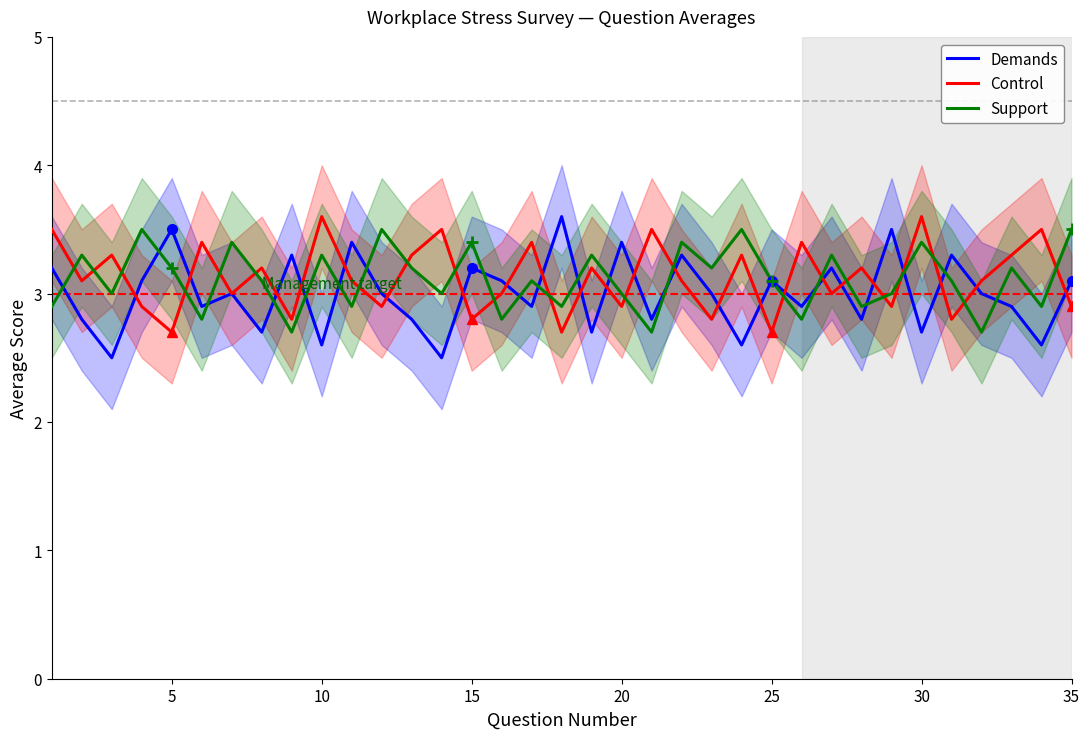

In Control, how many points are lower than both neighbors (excluding endpoints)?

13